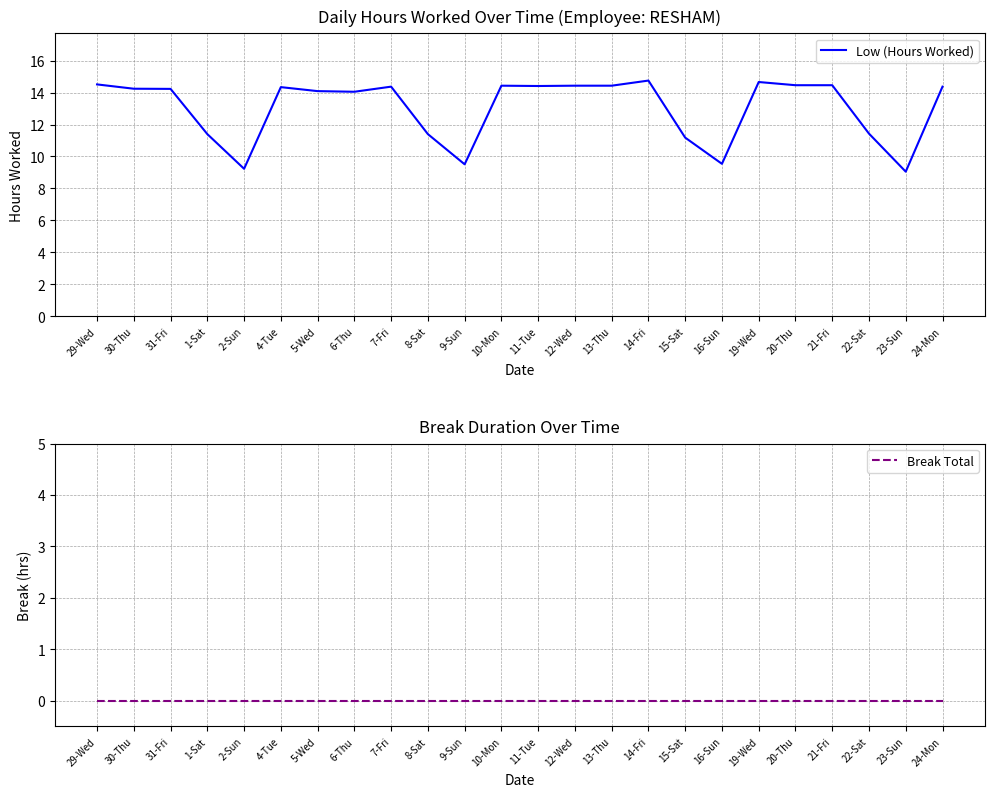

Is the value of Break Total at 4-Tue greater than the value of Low (Hours Worked) at 19-Wed?

No